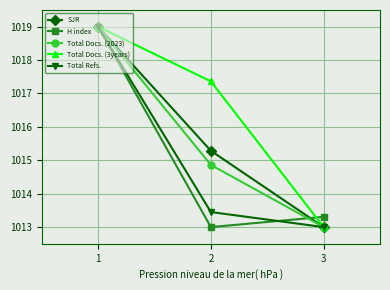

Which series changed the most between 1 and 2?

H index